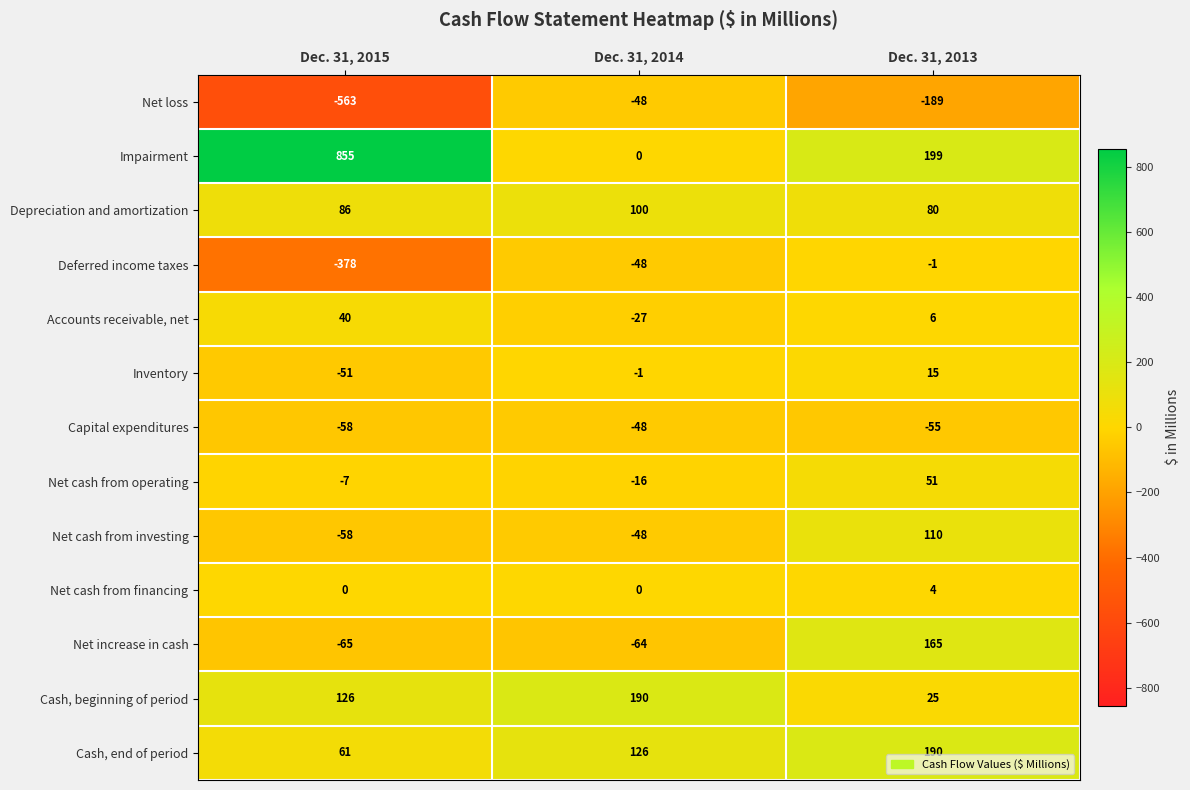

Which series changed the most between Dec. 31, 2015 and Dec. 31, 2013?

Impairment